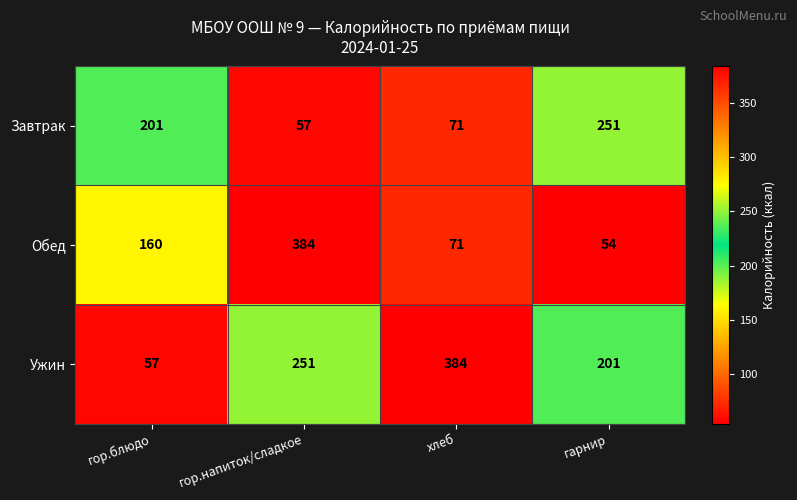

What is the difference between the second highest and minimum values in the Обед series?

106